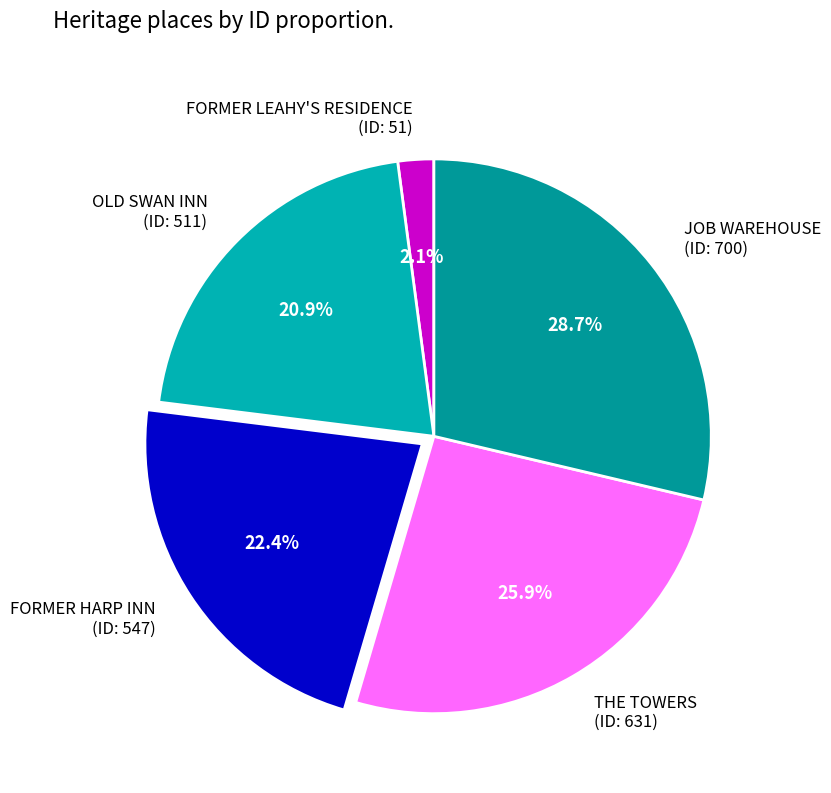

Between FORMER LEAHY'S RESIDENCE (ID: 51) and OLD SWAN INN (ID: 511), which is larger?

OLD SWAN INN (ID: 511)